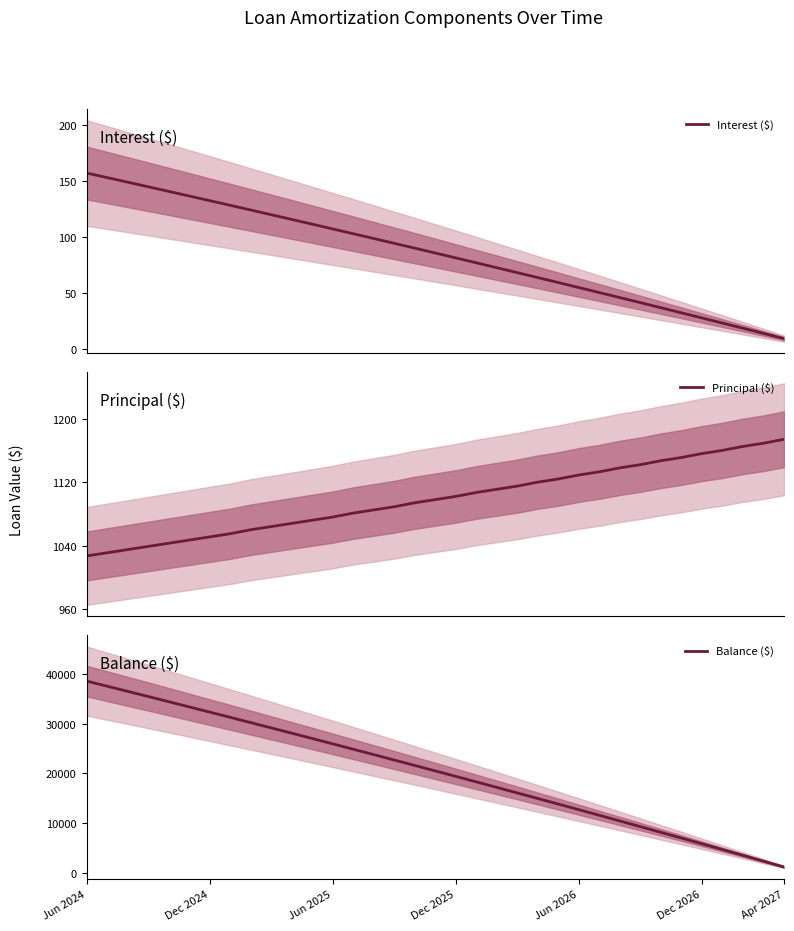

What is the minimum value for Interest ($)?

9.3